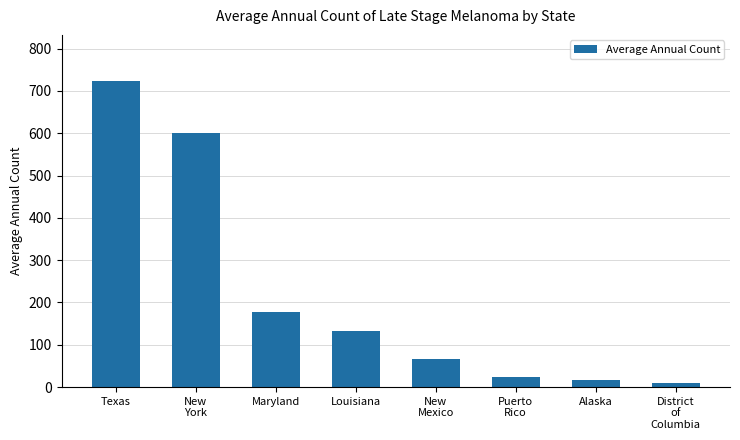

Reading right to left, what are all the values shown in this chart?

10	16	24	66	133	177	601	724